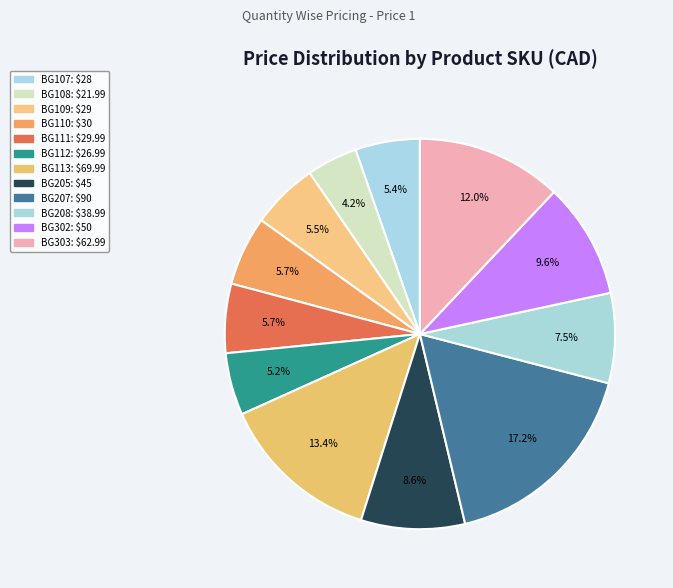

How many segments does this pie chart have?

12